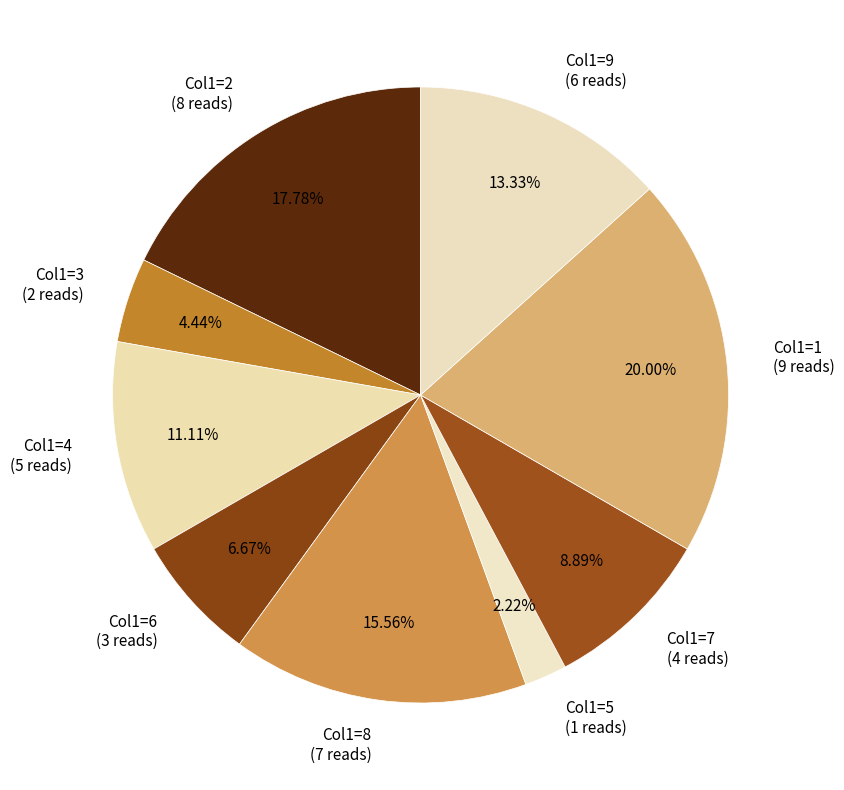

Rank the categories by value from lowest to highest.

Col1=5 (1 reads), Col1=3 (2 reads), Col1=6 (3 reads), Col1=7 (4 reads), Col1=4 (5 reads), Col1=9 (6 reads), Col1=8 (7 reads), Col1=2 (8 reads), Col1=1 (9 reads)